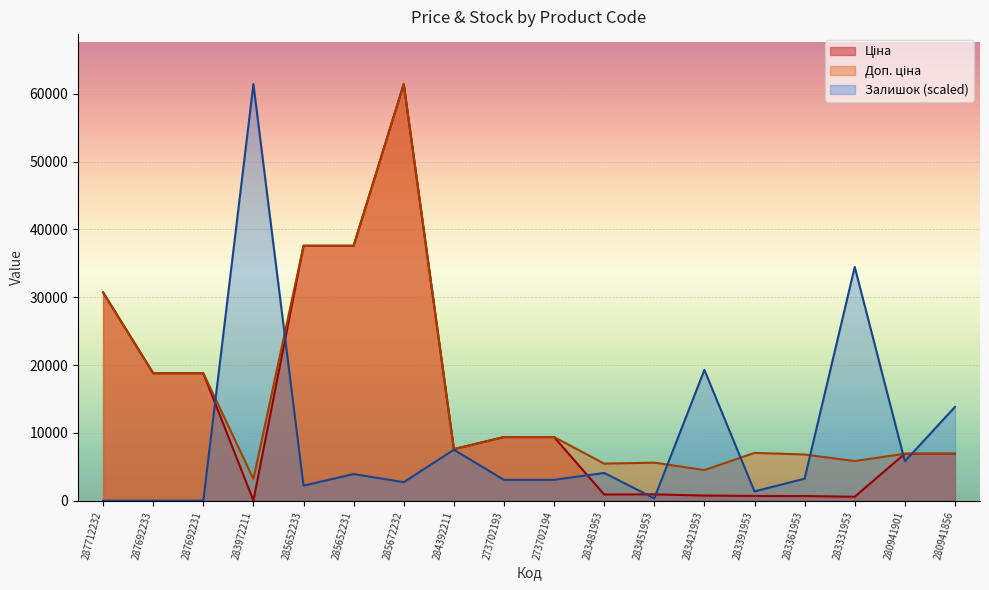

Where is the first local maximum for Ціна?

285672232